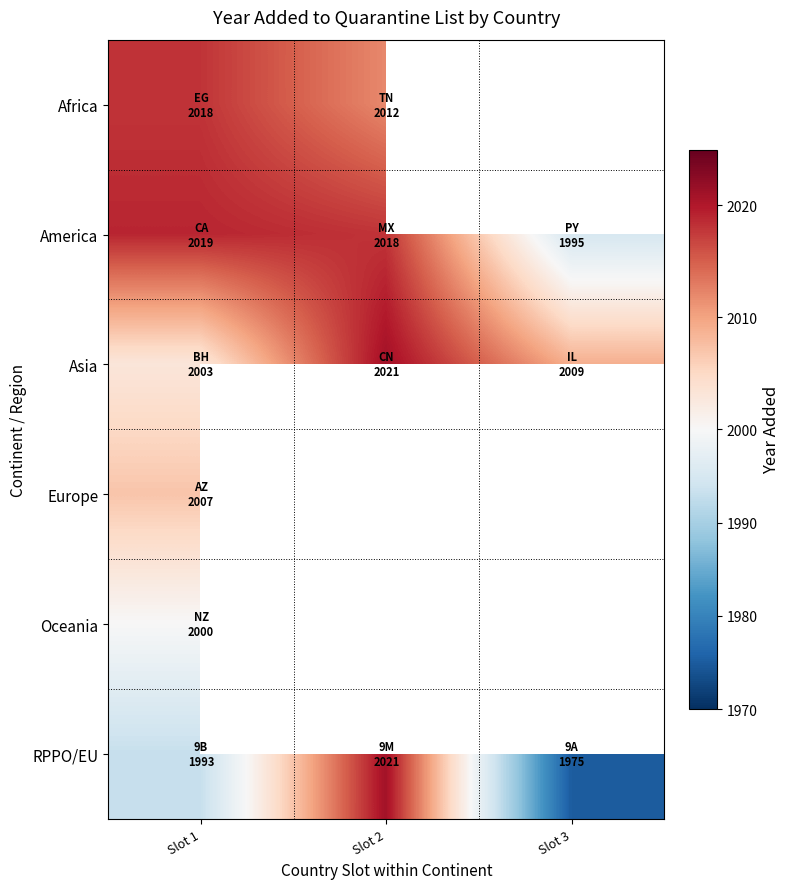

What value does the America series have at Slot 2?

2018.0